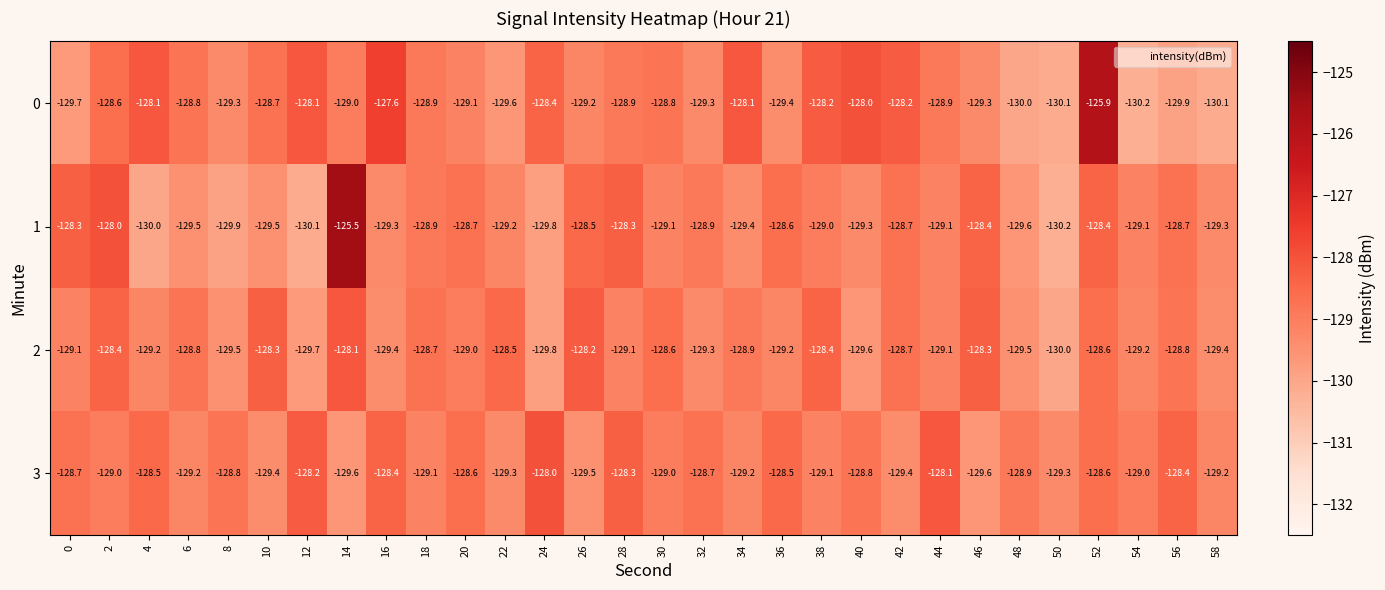

At how many categories does at least one series exceed -126?

2